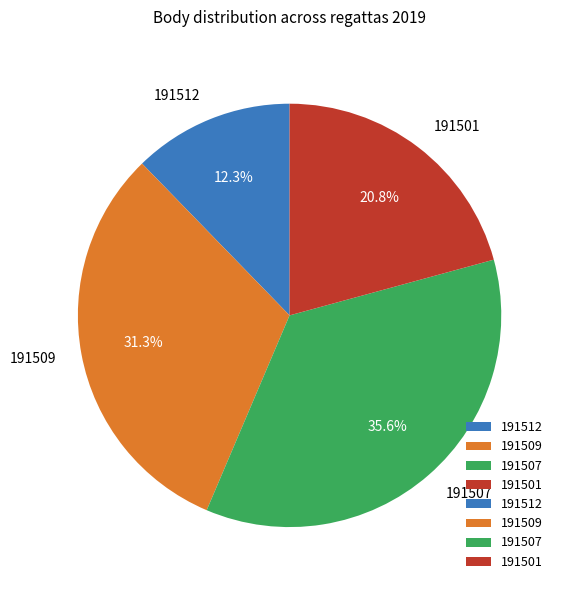

Between 191501 and 191507, which is larger?

191507